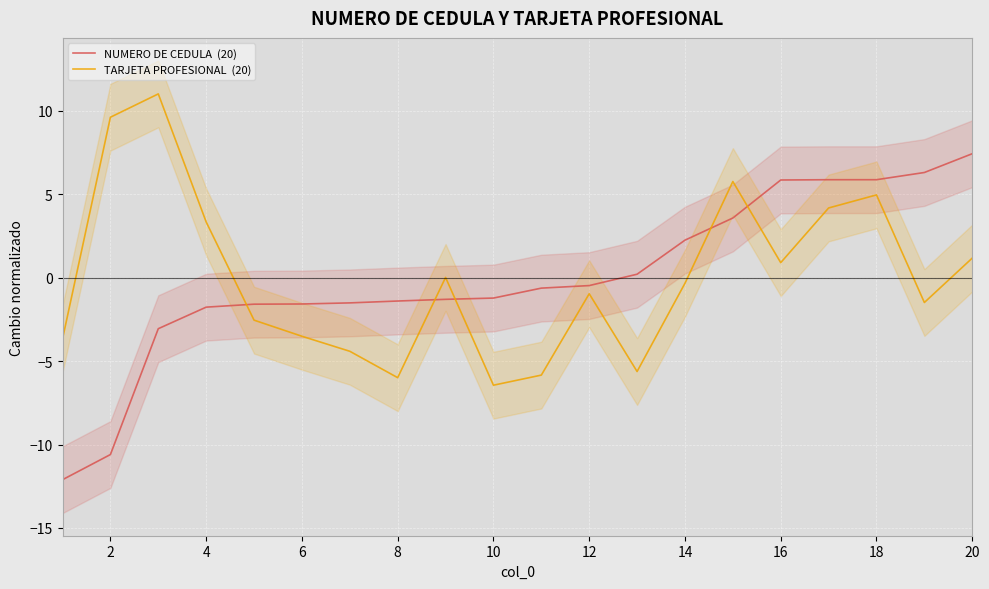

What are all the series names shown in the legend?

NUMERO DE CEDULA  (20), TARJETA PROFESIONAL  (20)